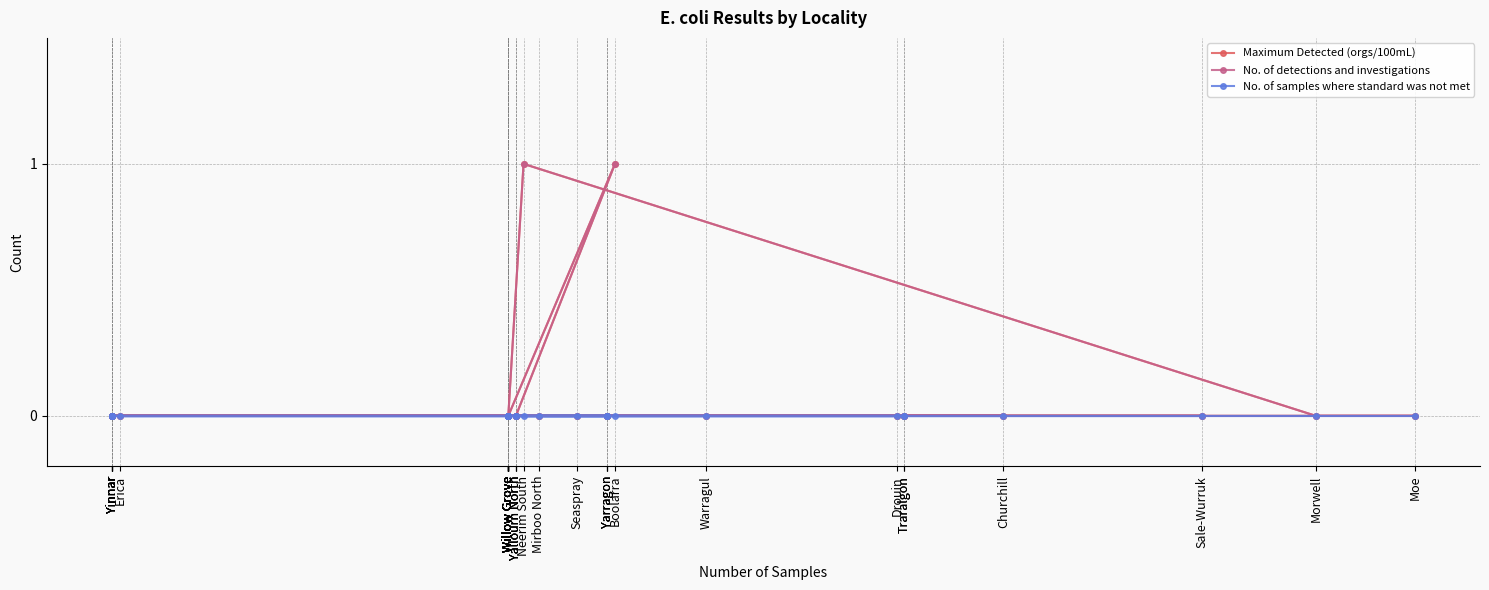

At which category is the sum across all series the highest?

Boolarra